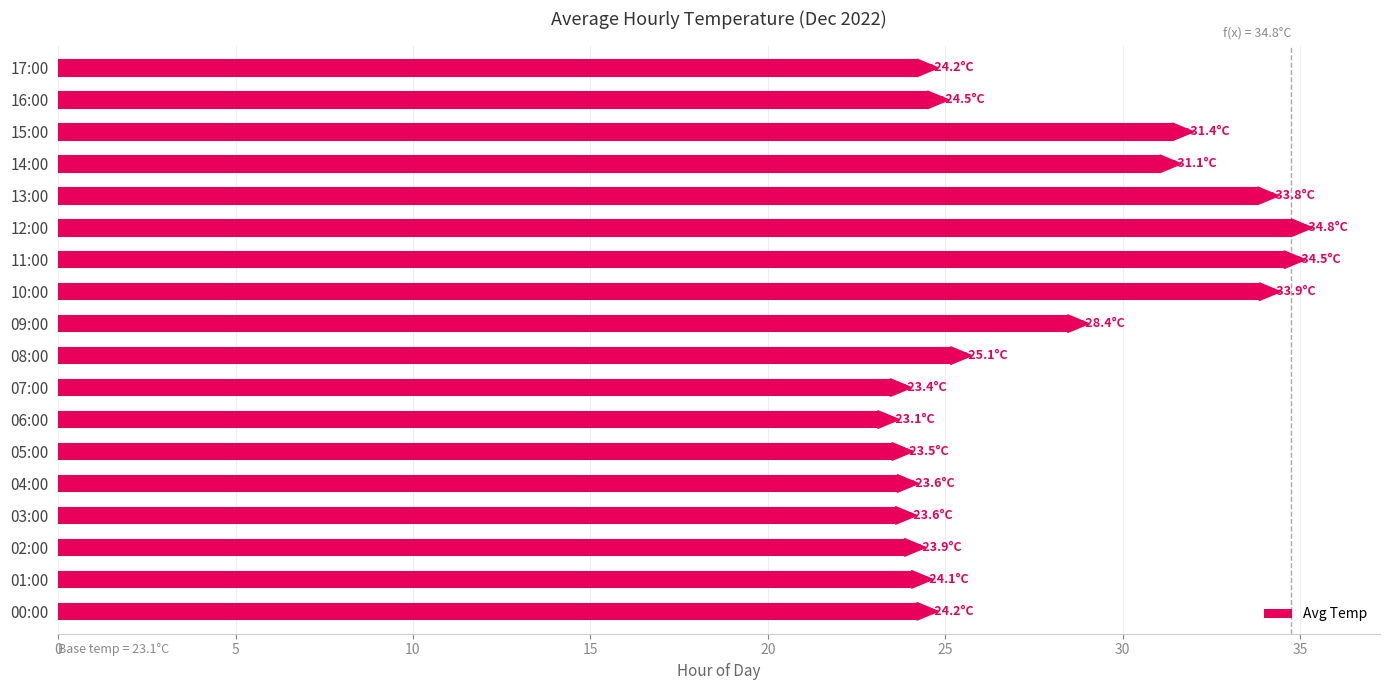

True or false: the data shows 11.2 at 01:00.

False